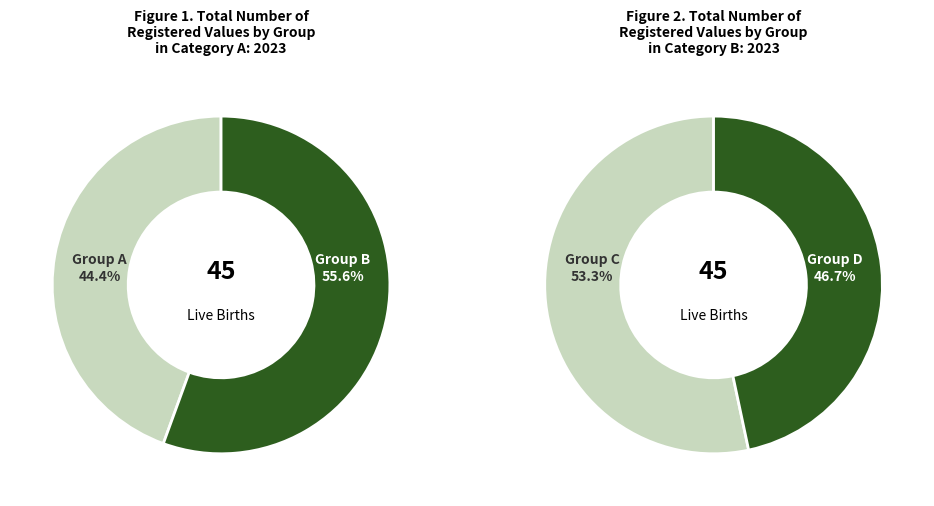

What is the change in value from 9 to 8?

-1